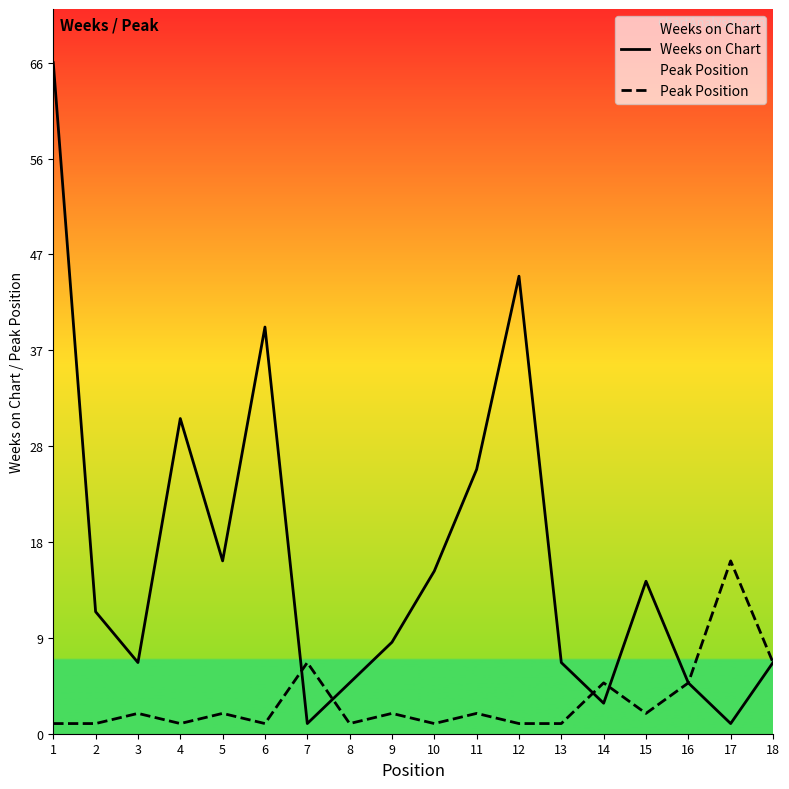

Reading right to left, transcribe all the data shown in this chart.

Weeks on Chart: 7	1	5	15	3	7	45	26	16	9	5	1	40	17	31	7	12	66
Peak Position: 7	17	5	2	5	1	1	2	1	2	1	7	1	2	1	2	1	1